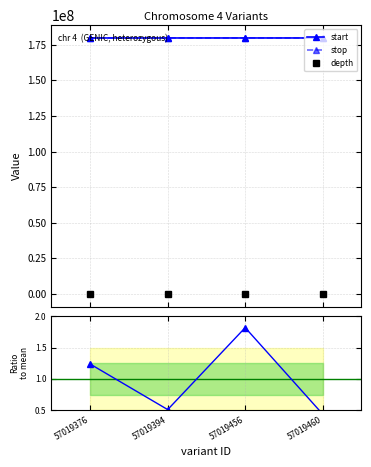

Reading left to right, transcribe all the data shown in this chart.

start: 179813033.0	179814904.0	179819715.0	179820156.0
stop: 179813034.0	179814905.0	179819716.0	179820157.0
depth: 34.0	14.0	50.0	12.0
depth ratio: 1.2	0.5	1.8	0.4